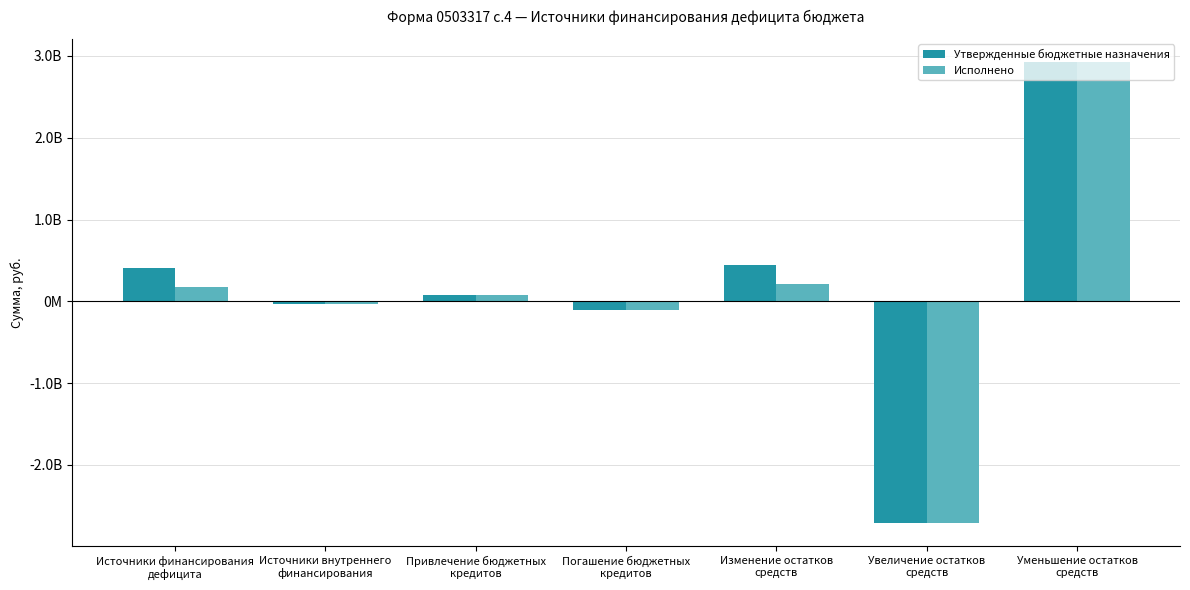

What is the difference between the Исполнено values at Привлечение бюджетных
кредитов and Уменьшение остатков
средств?

2852212683.4